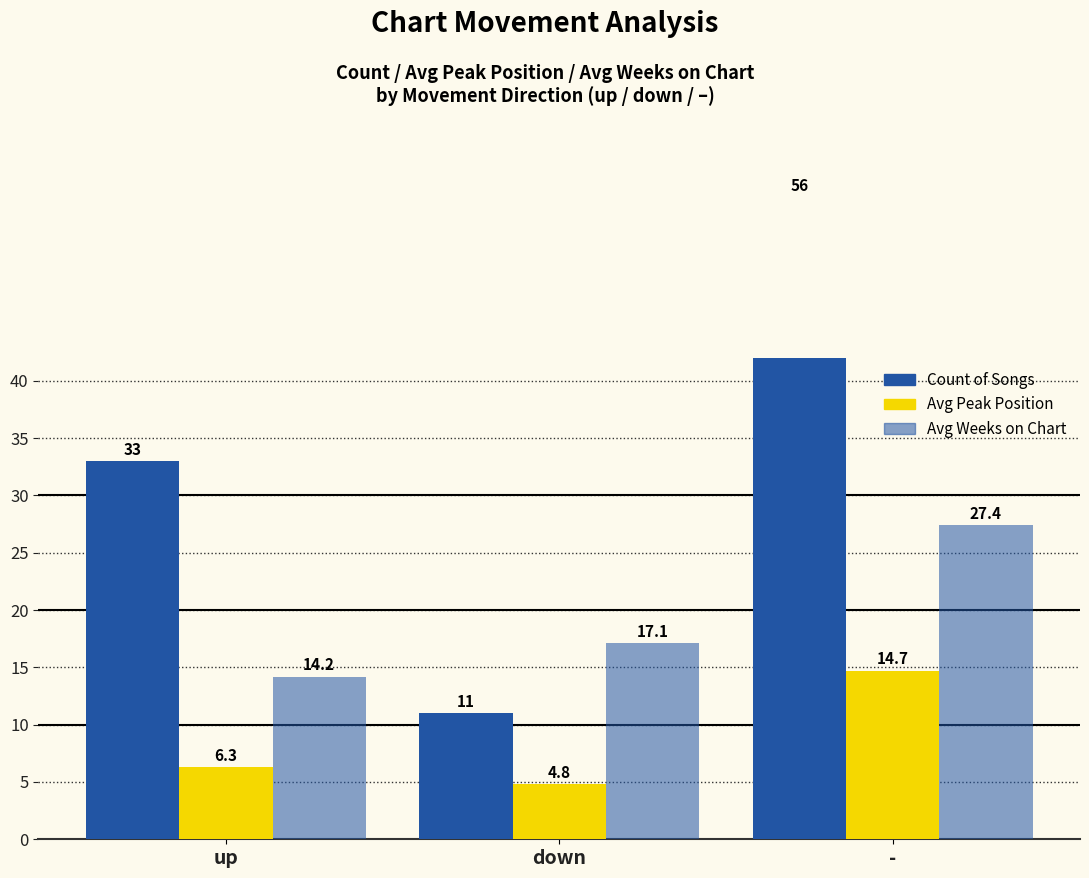

List the series in order of their peak value, highest first.

Count of Songs, Avg Weeks on Chart, Avg Peak Position